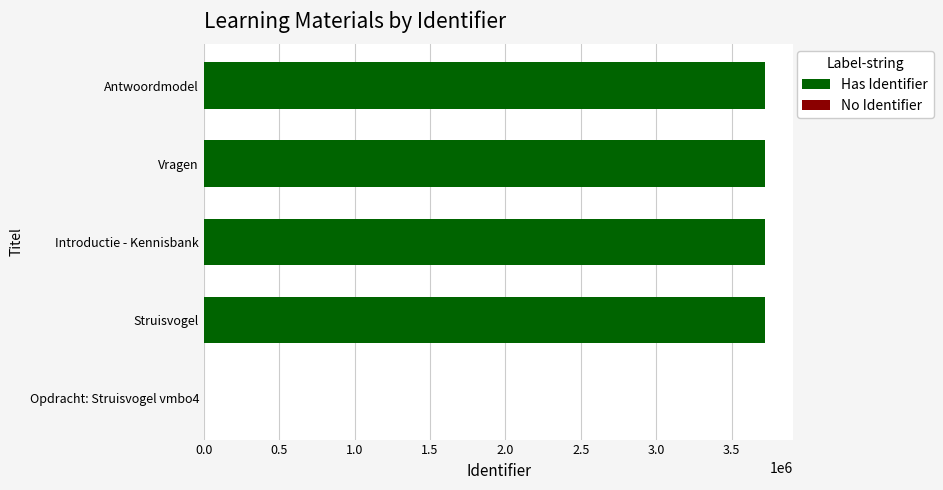

What is the value of the 3rd bar from the left?

3721903